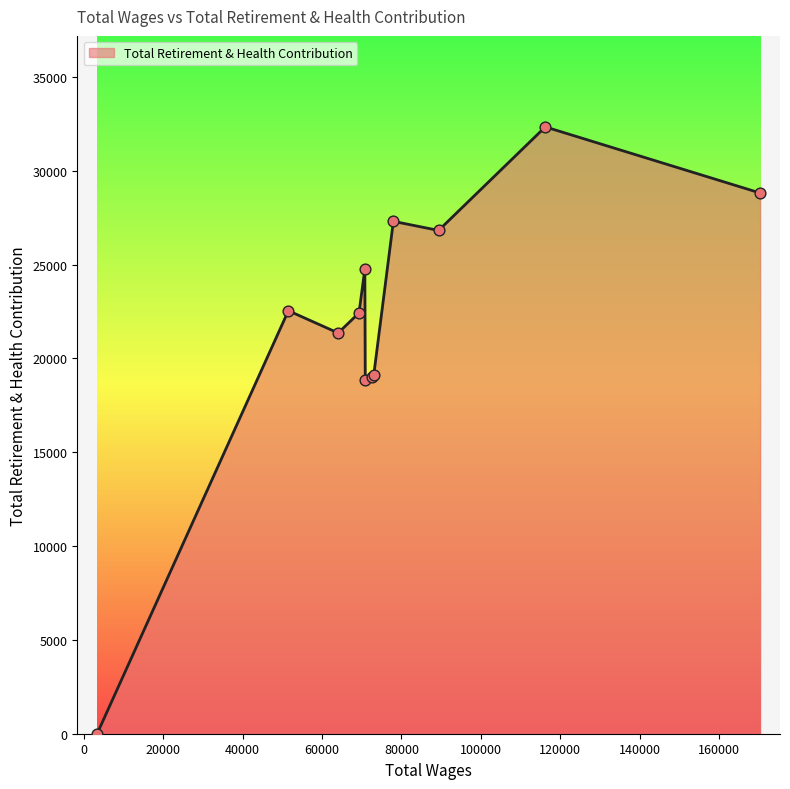

What is the greatest value displayed?

32336